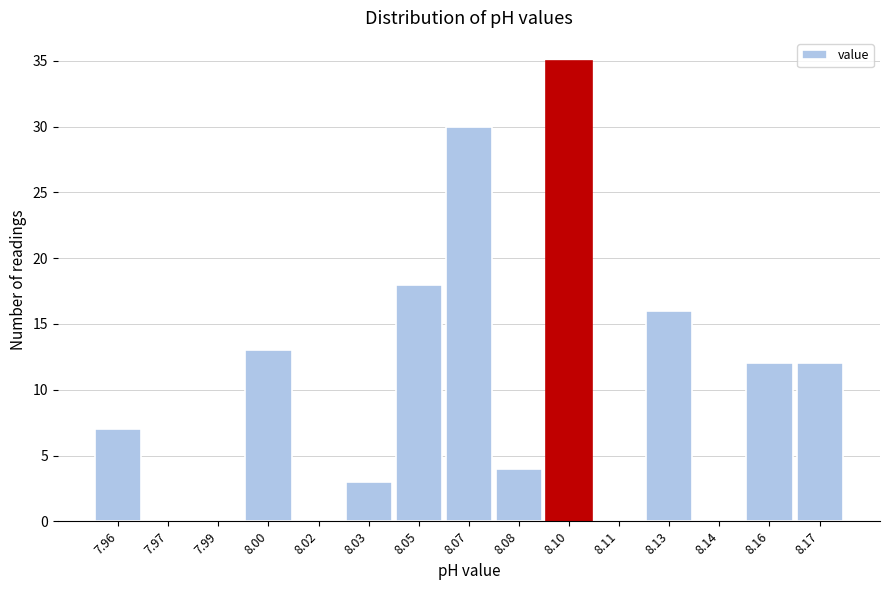

Reading right to left, extract all data points from this chart.

8.17=12	8.16=12	8.14=0	8.13=16	8.11=0	8.10=35	8.08=4	8.07=30	8.05=18	8.03=3	8.02=0	8.00=13	7.99=0	7.97=0	7.96=7